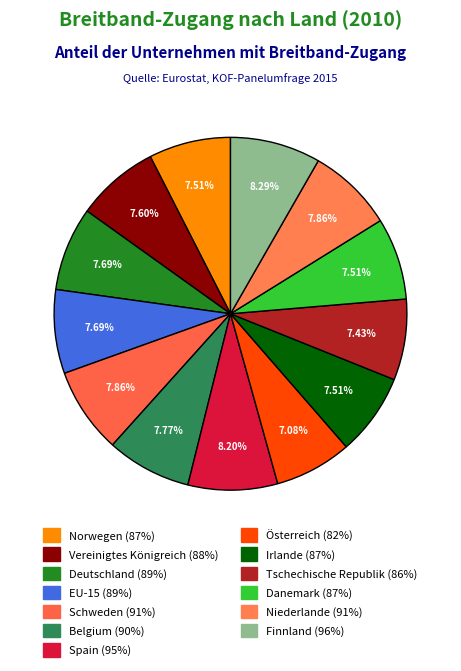

Is the sum of Tschechische Republik and Schweden greater than half?

No